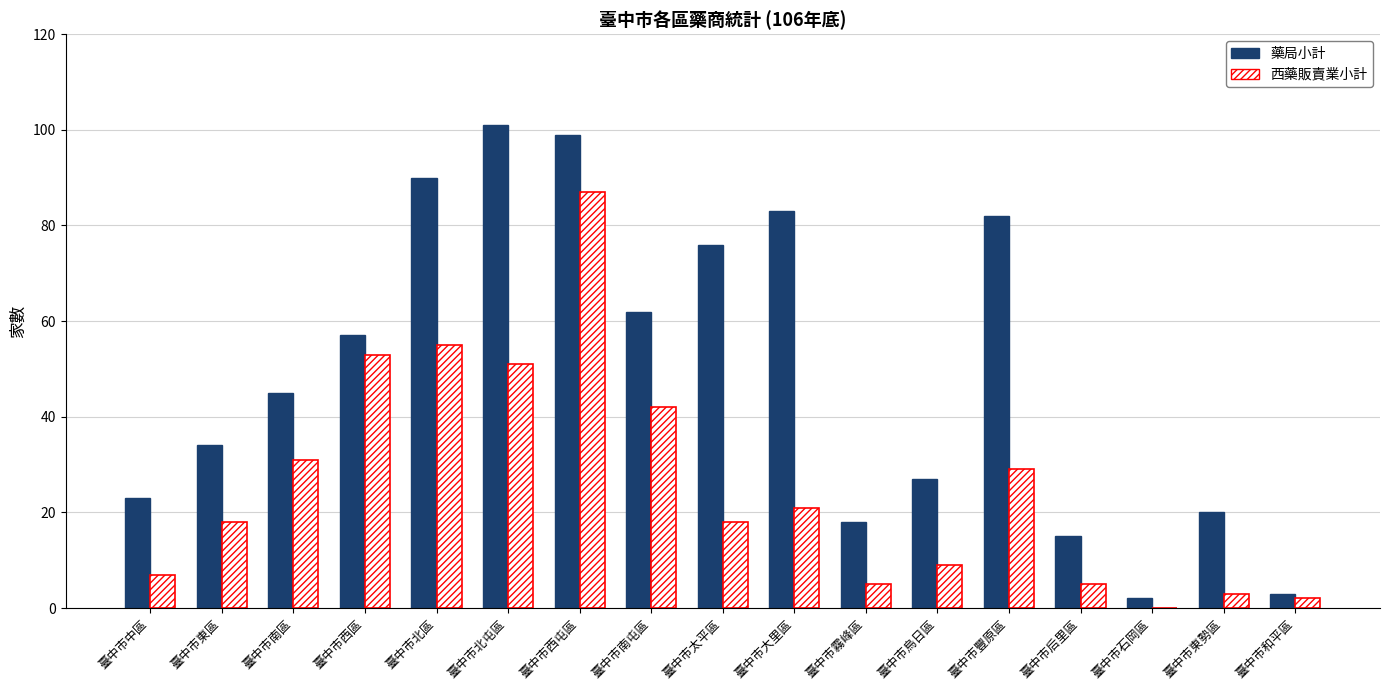

Is it true that 藥局小計 equals 3 at 臺中市和平區?

True